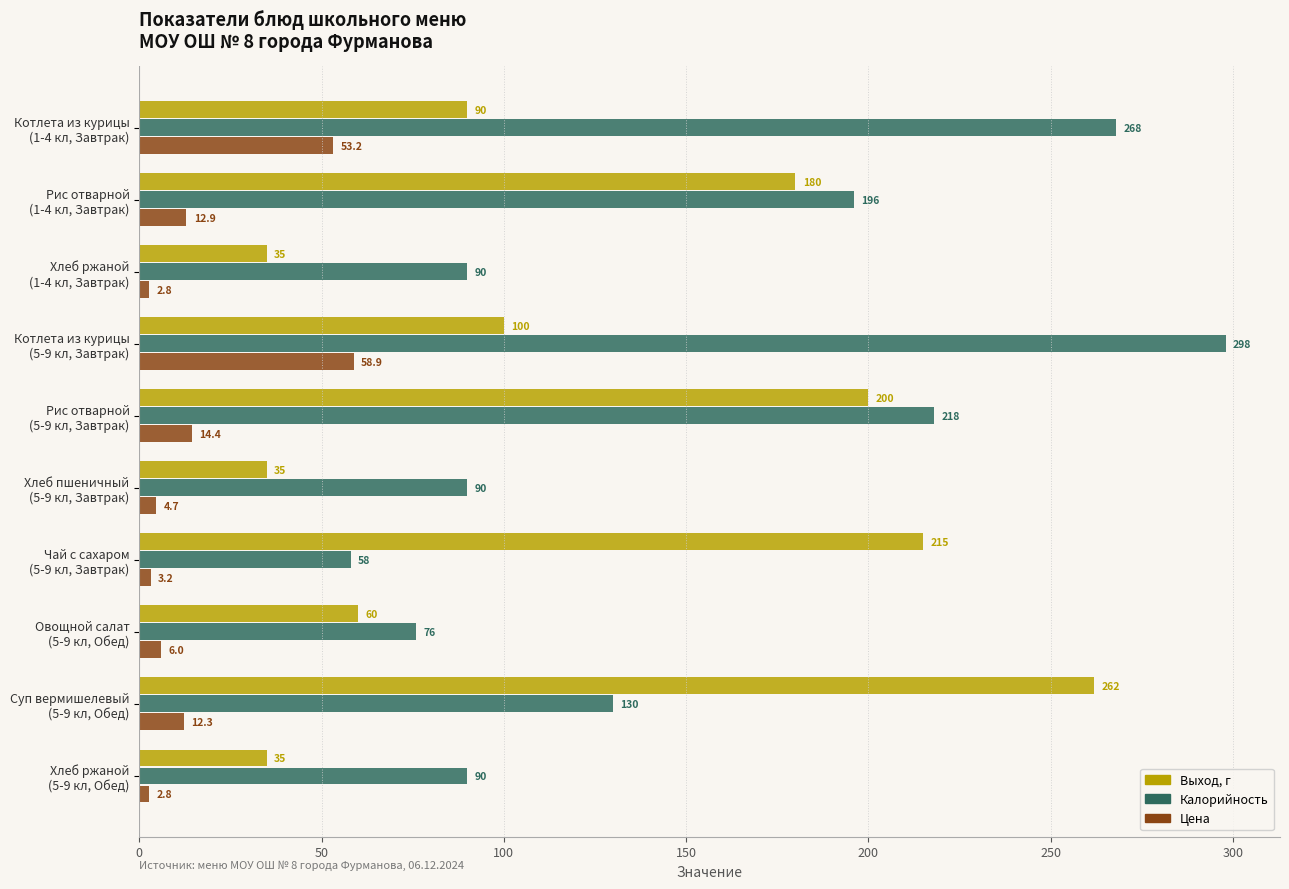

What is the difference between the second highest and second lowest values in the Калорийность series?

192.0